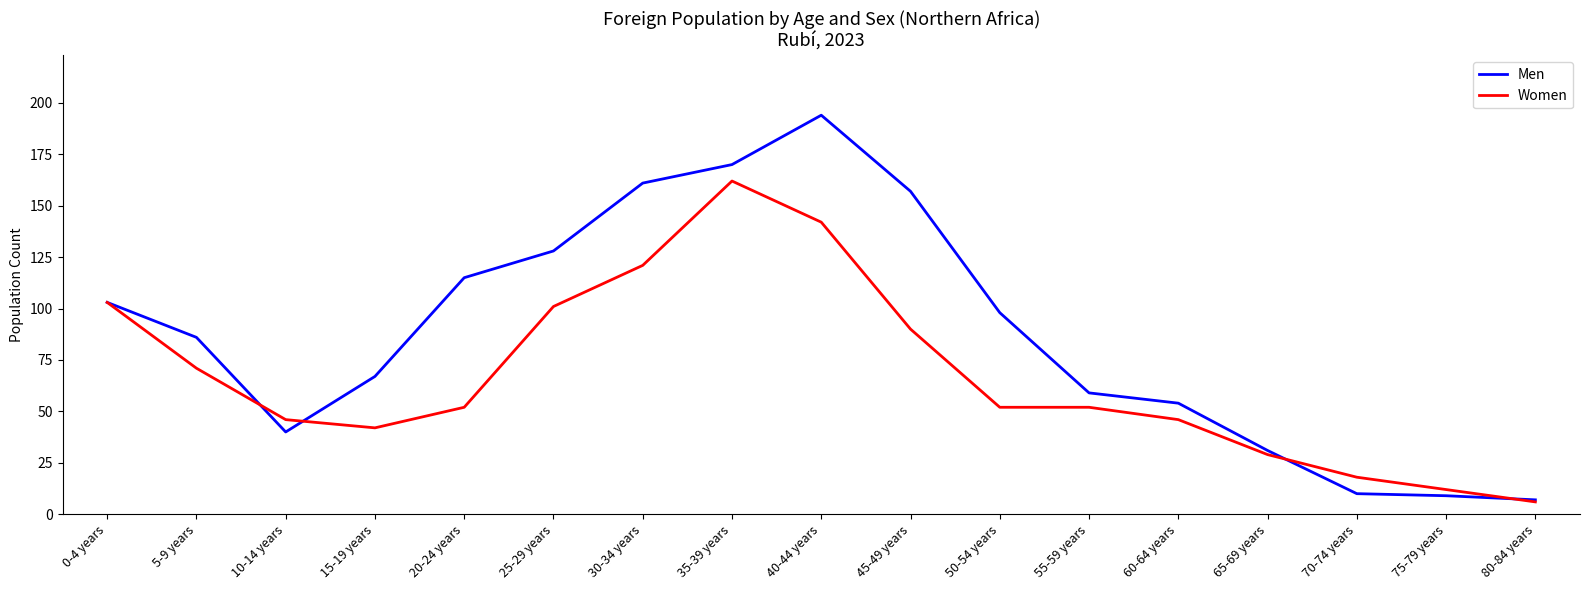

Does the chart display data point markers on the line(s)?

No